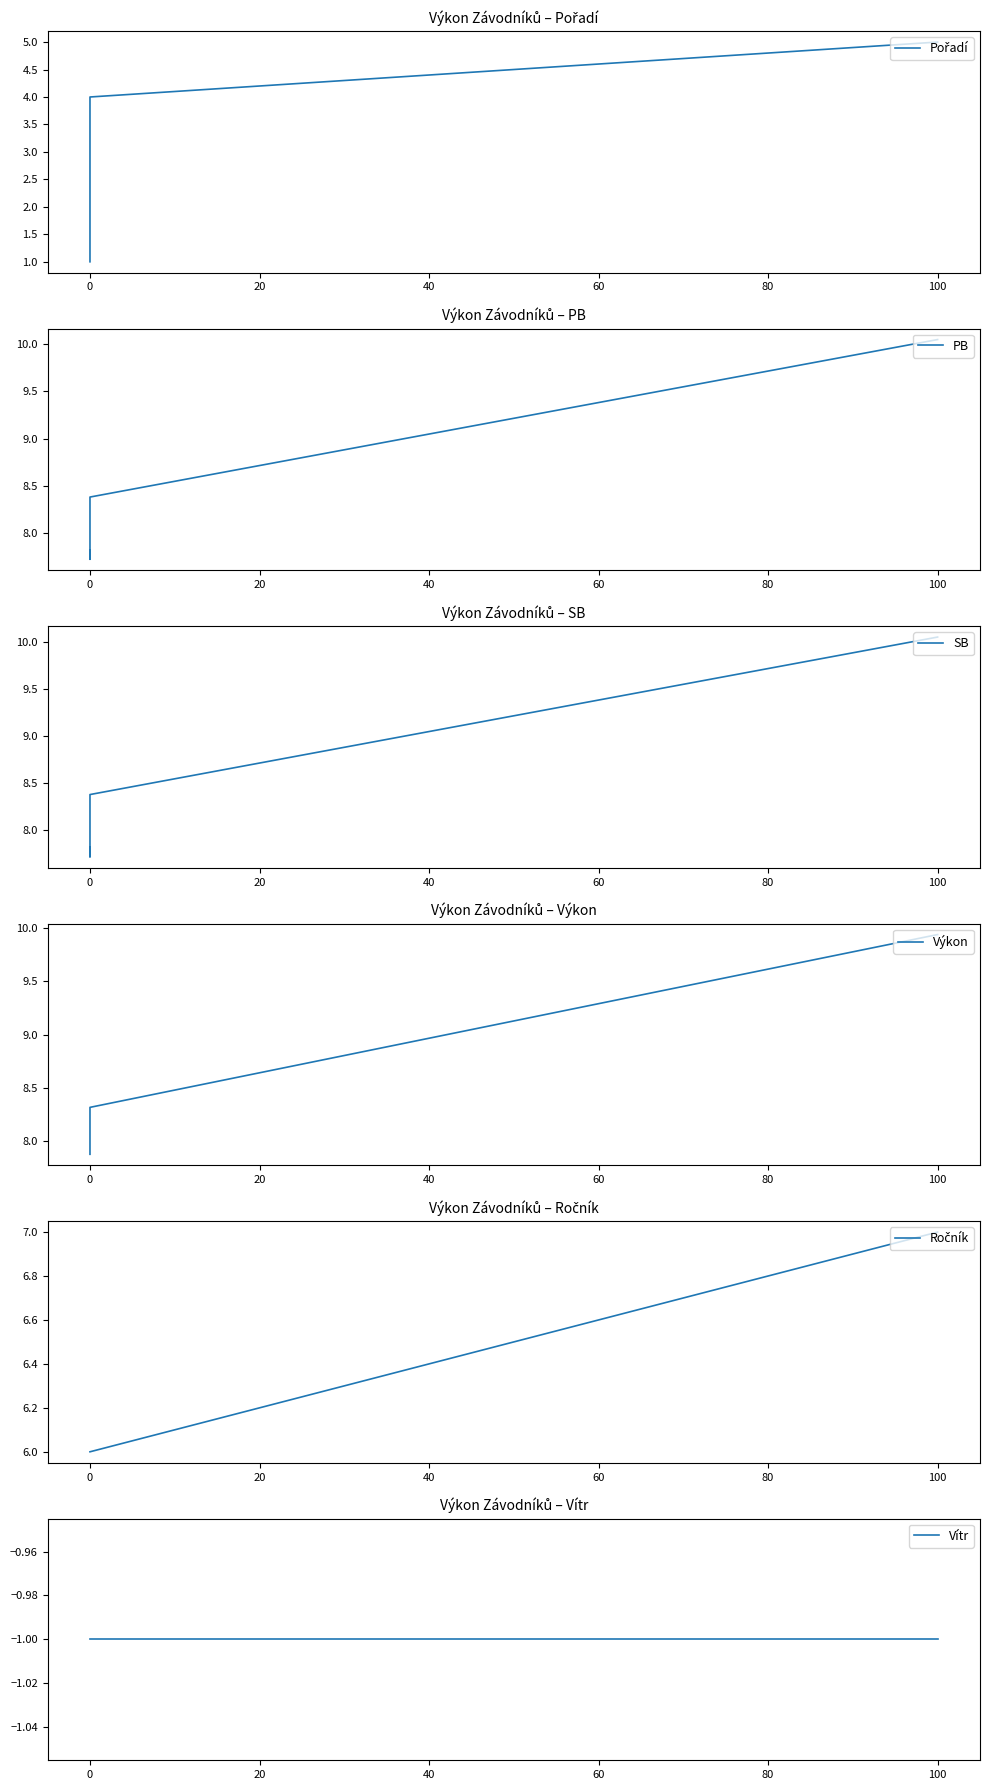

Count the number of data series in this chart.

6